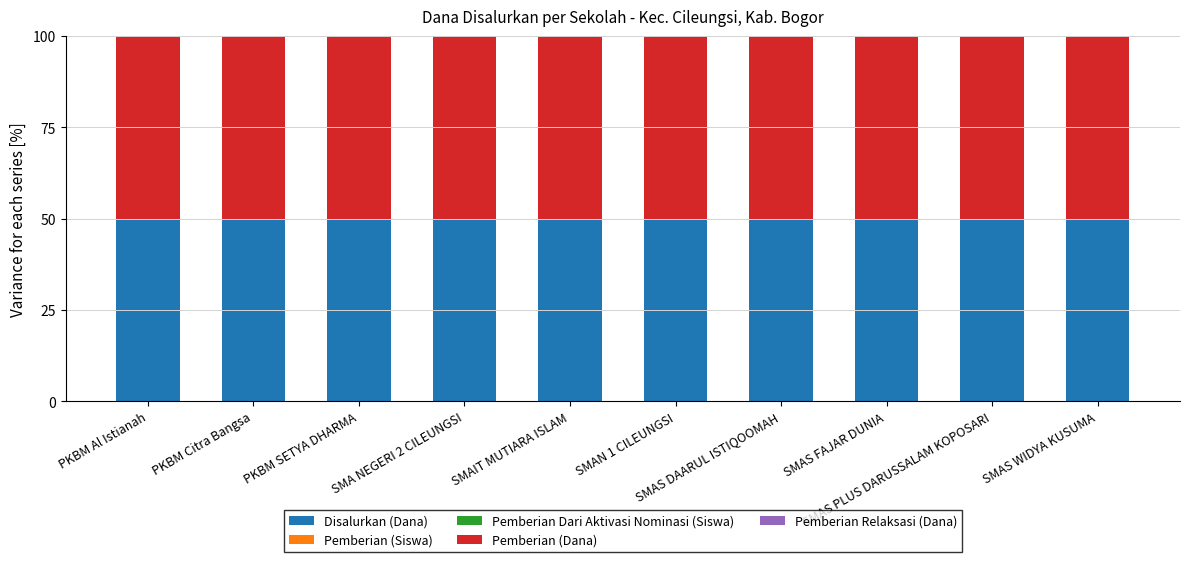

Rank the series by their maximum value, from lowest to highest.

Pemberian Dari Aktivasi Nominasi (Siswa), Pemberian Relaksasi (Dana), Pemberian (Siswa), Pemberian (Dana), Disalurkan (Dana)